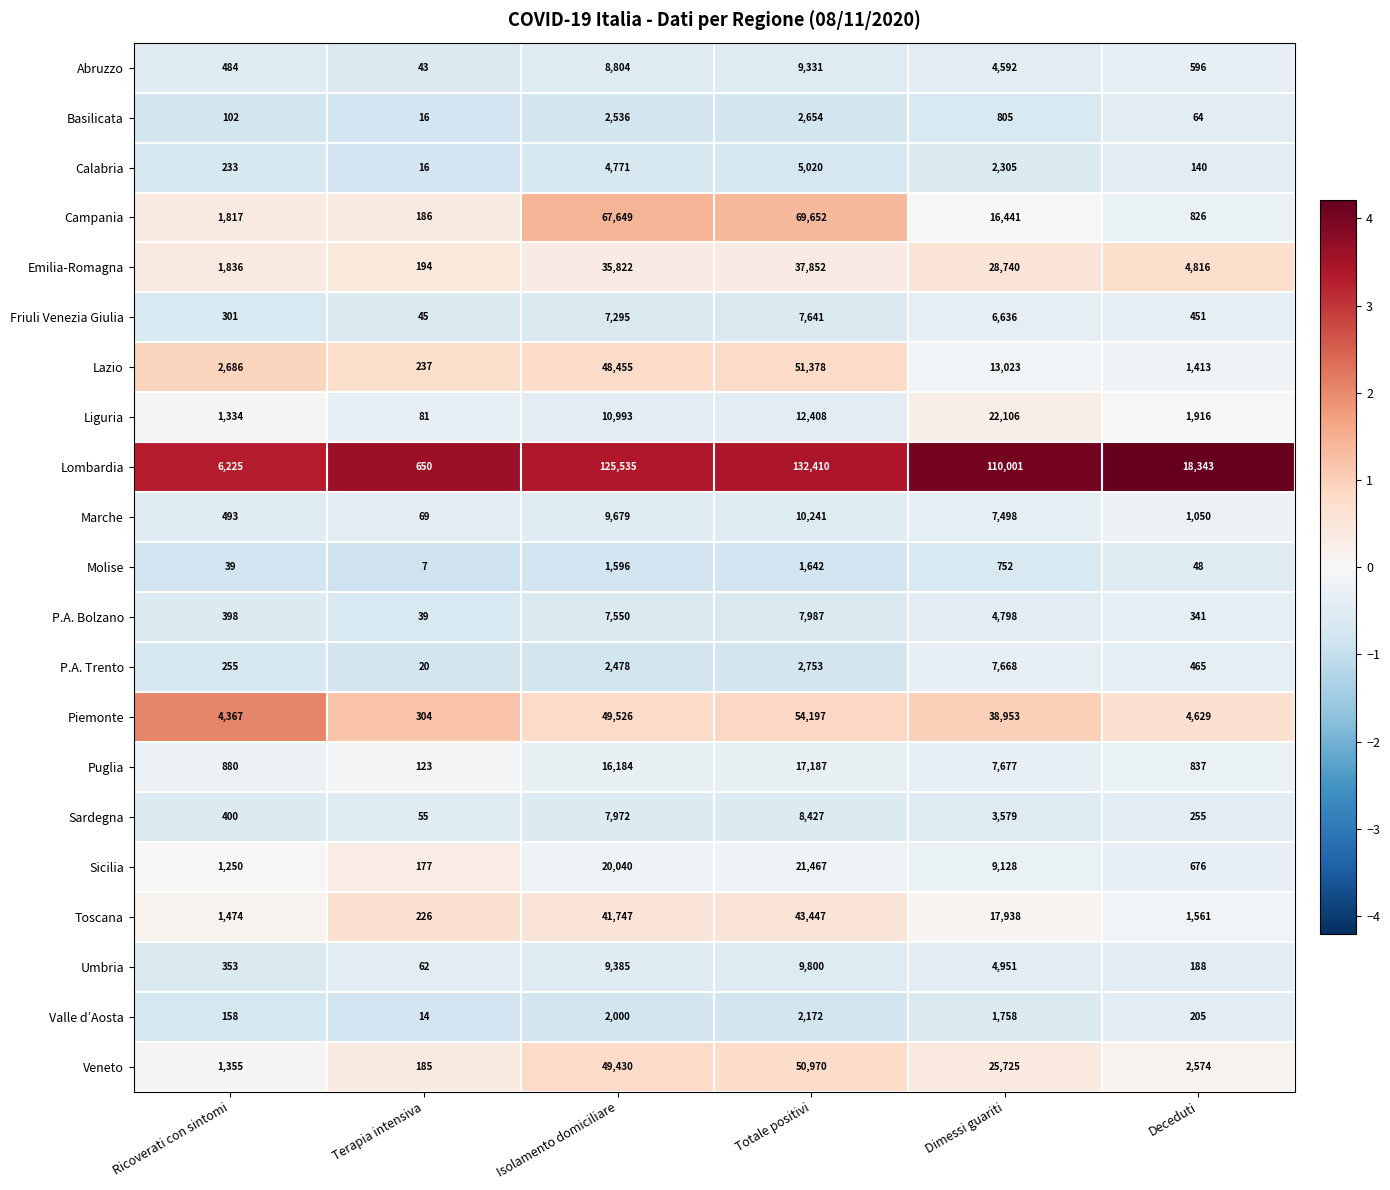

Rank the categories by Umbria value from lowest to highest.

Terapia intensiva, Deceduti, Ricoverati con sintomi, Dimessi guariti, Isolamento domiciliare, Totale positivi